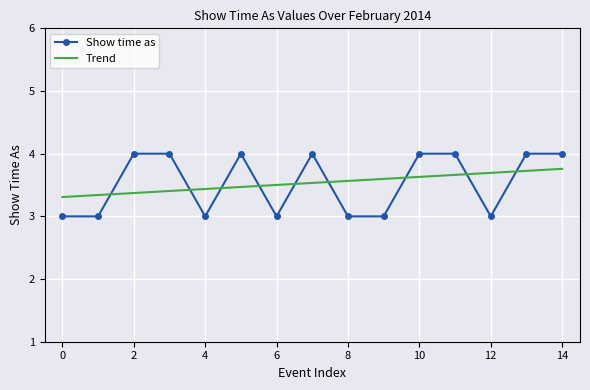

Which series has the largest range (max minus min)?

Show time as